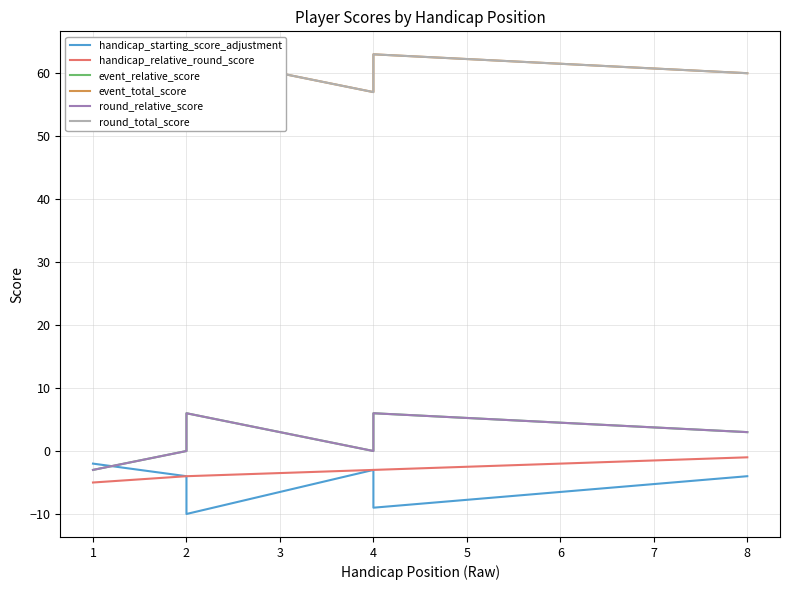

What is the value of the round_total_score point at the 4th from the left?

57